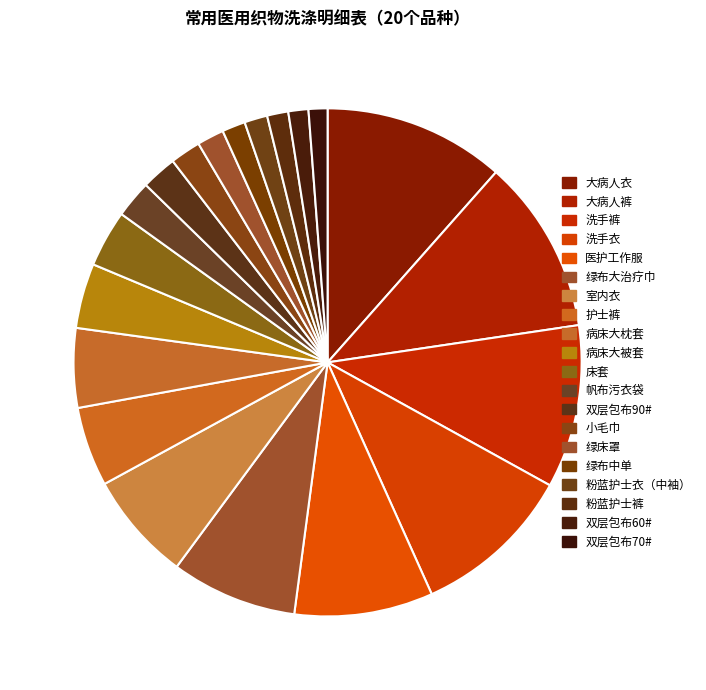

Count the number of slices in the pie.

20